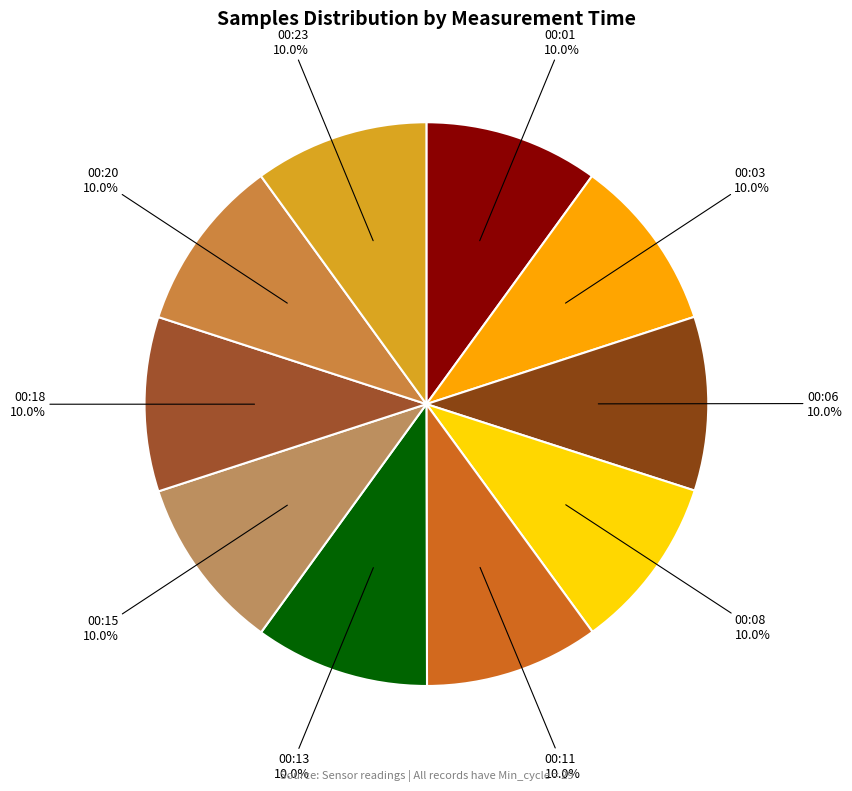

How many slices are in this pie chart?

10